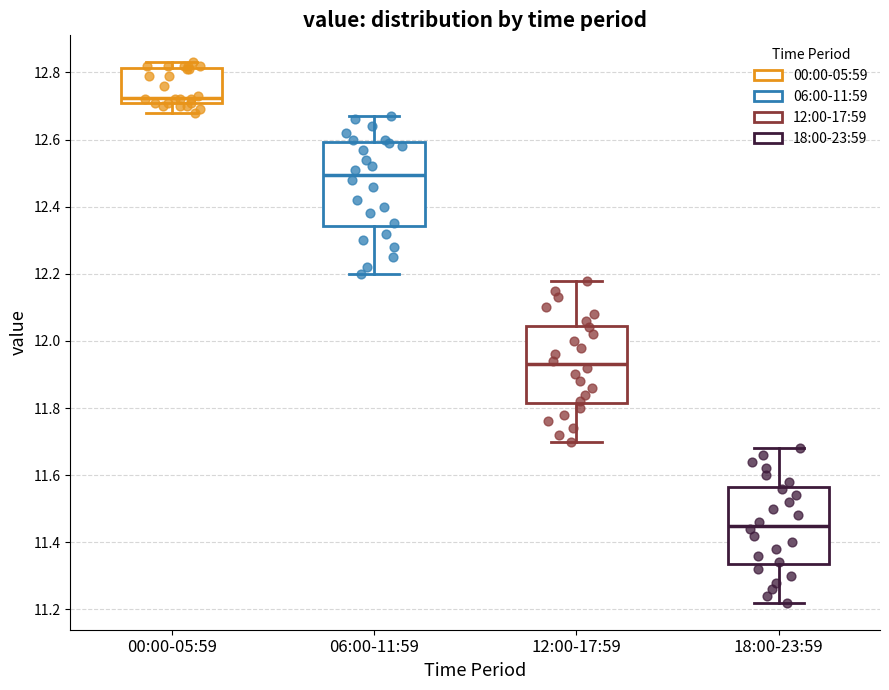

Which box's median line is the lowest?

18:00-23:59